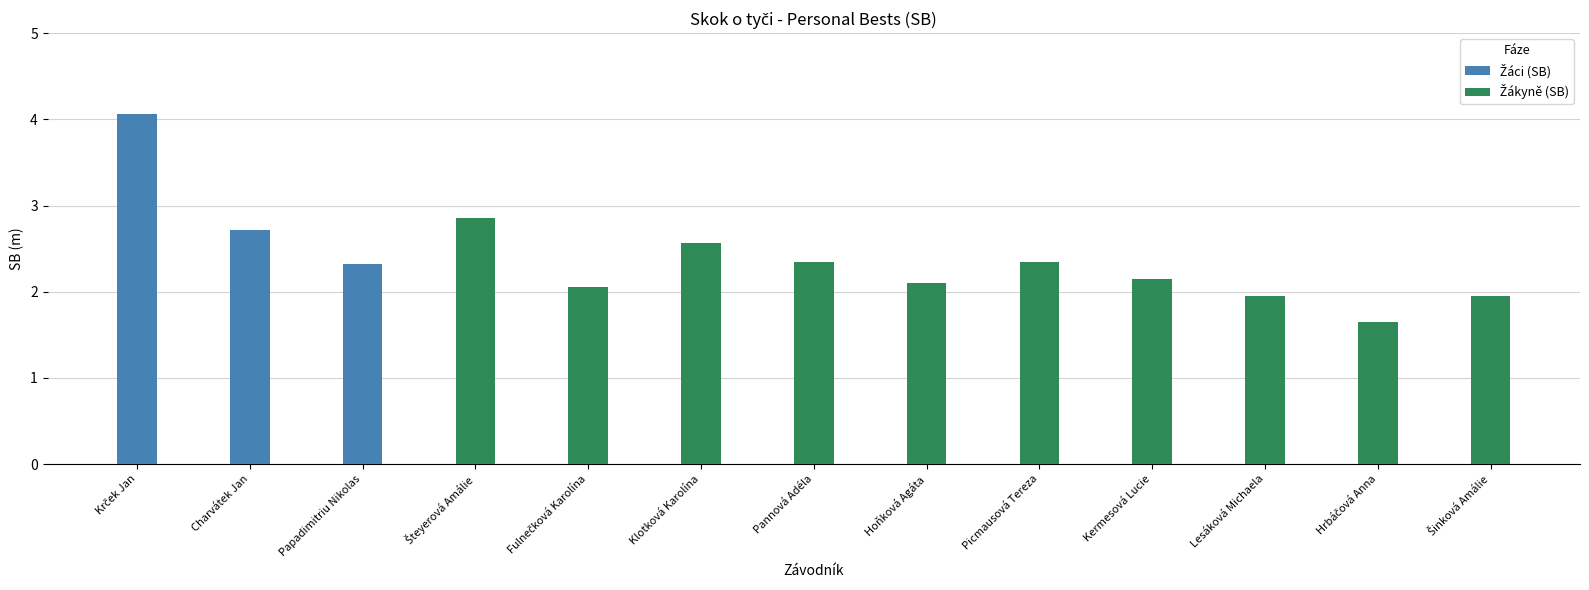

What position from the left is Pannová
Adéla?

7